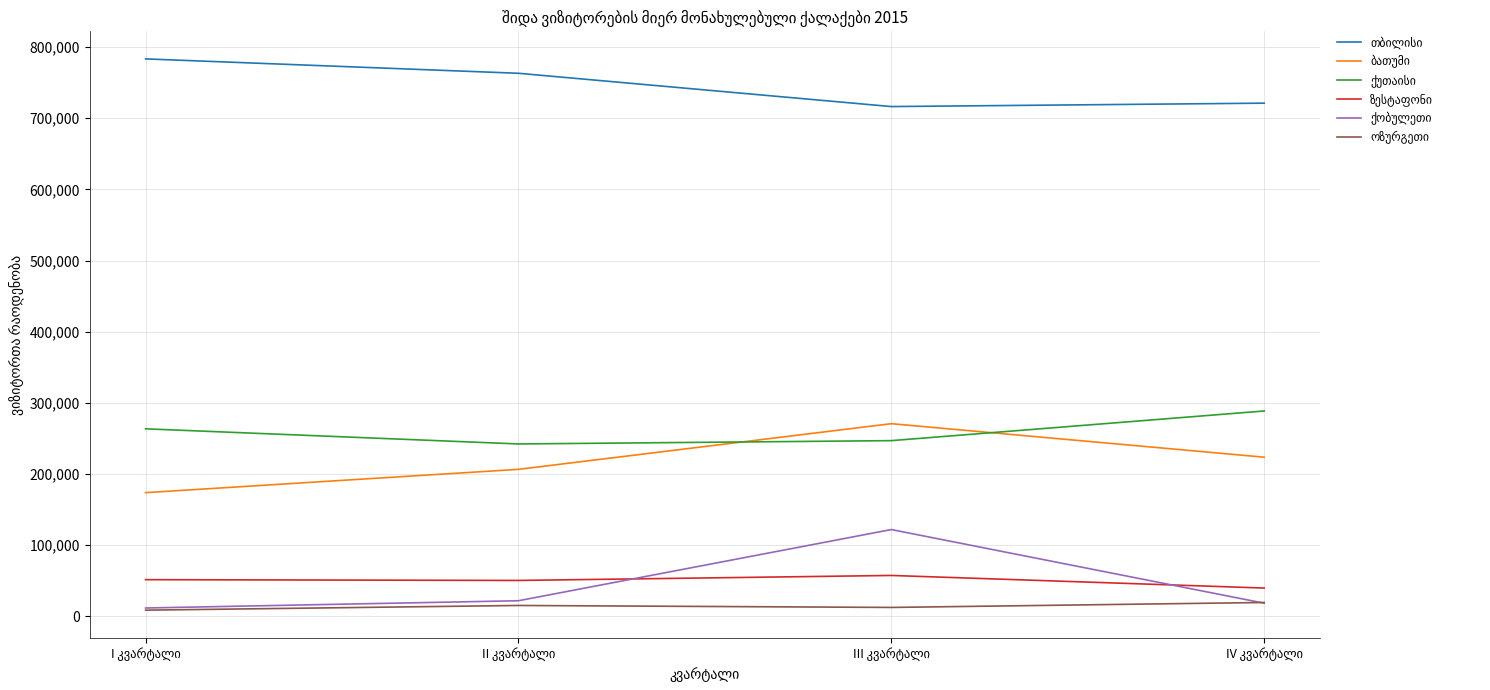

How many interior local valleys does the ზესტაფონი series have?

1